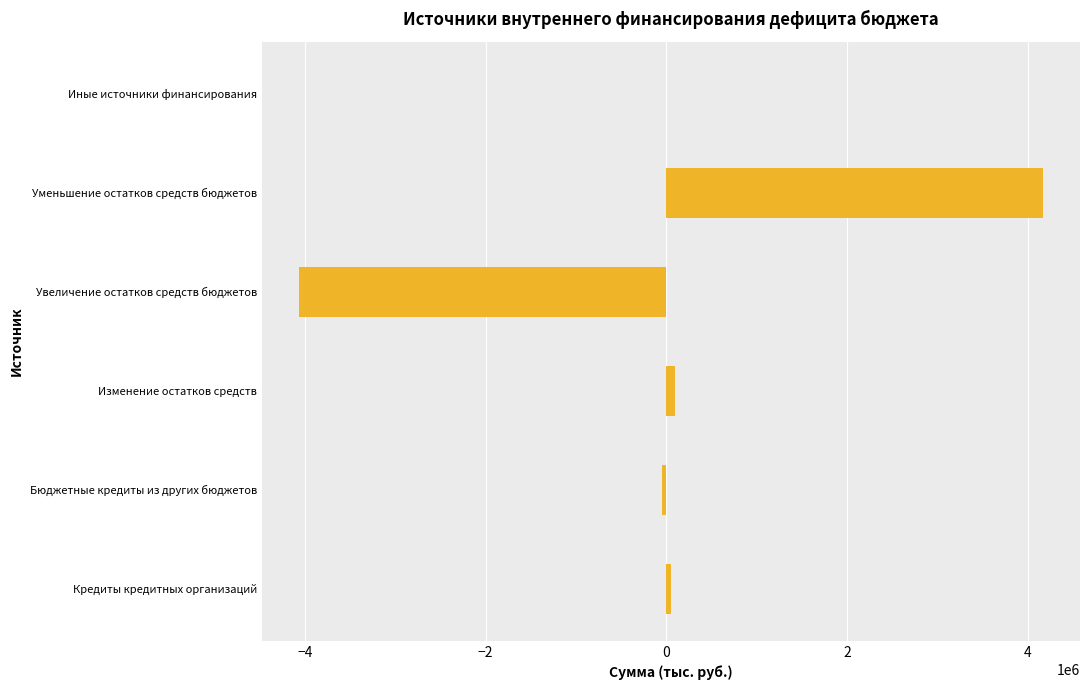

What is the change in value from Увеличение остатков средств бюджетов to Уменьшение остатков средств бюджетов?

+8233017.8